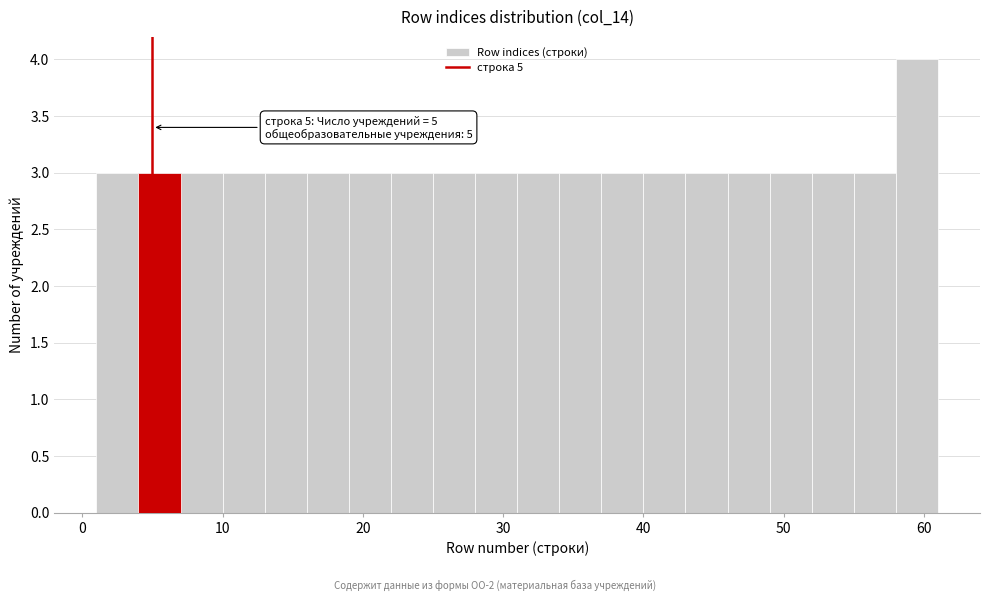

Around what value on the x-axis is the tallest bar? Give the approximate position of its centre, as read against the axis.

60